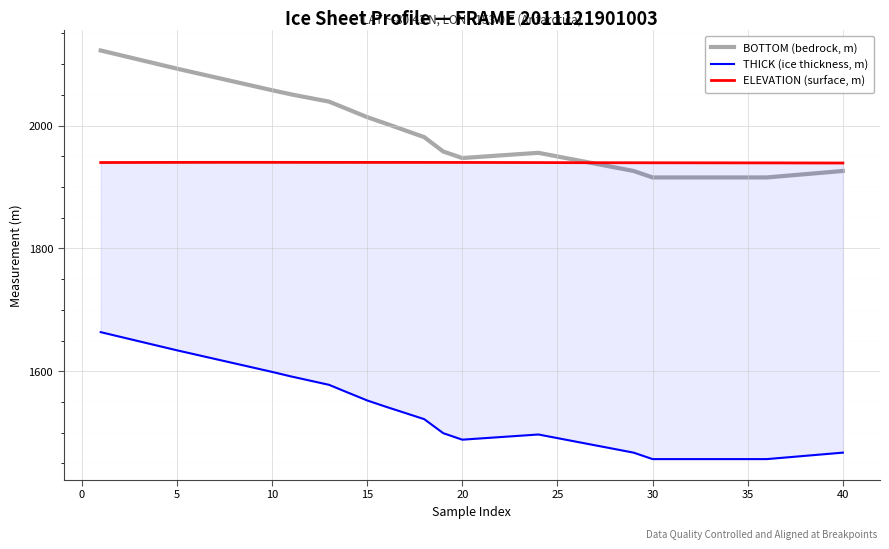

What is the minimum value for BOTTOM (bedrock, m)?

1915.5